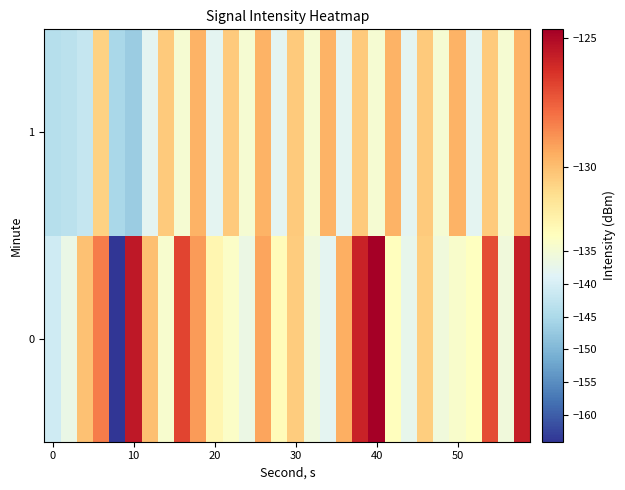

Count the number of categories in the chart.

30